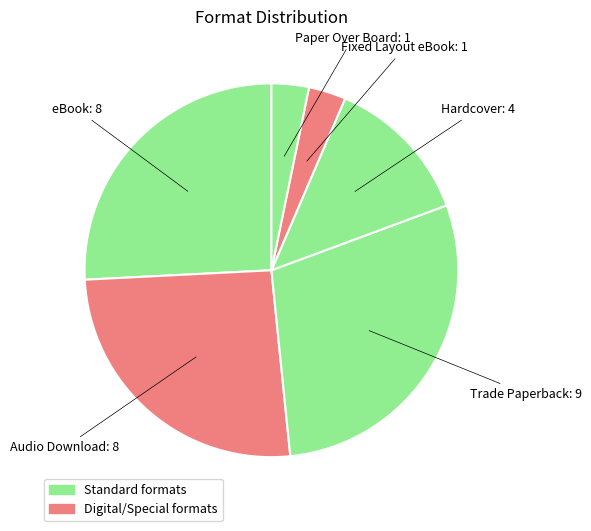

Which slice is the largest?

Trade Paperback